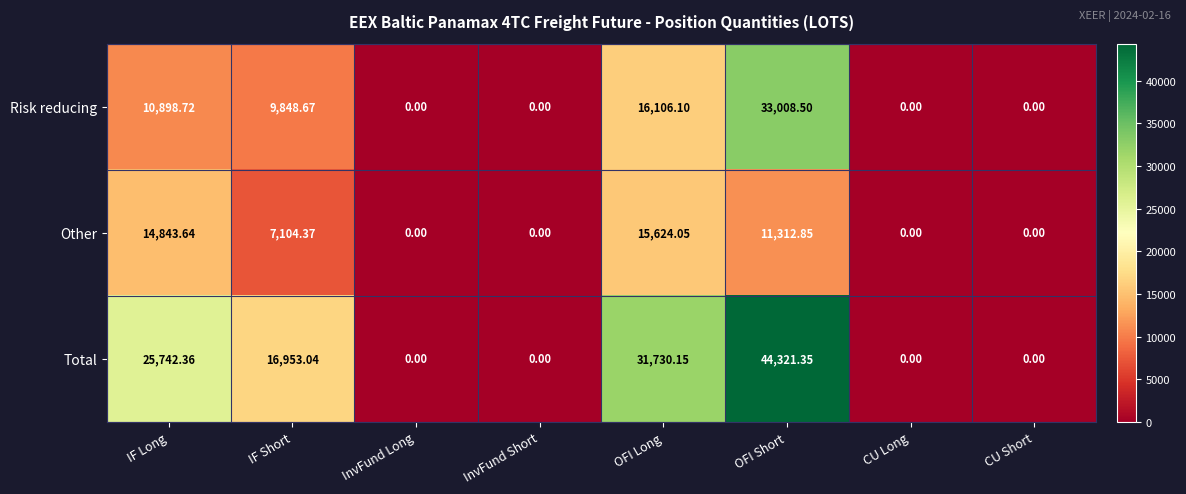

List the series in order of their peak value, highest first.

Total, Risk reducing, Other